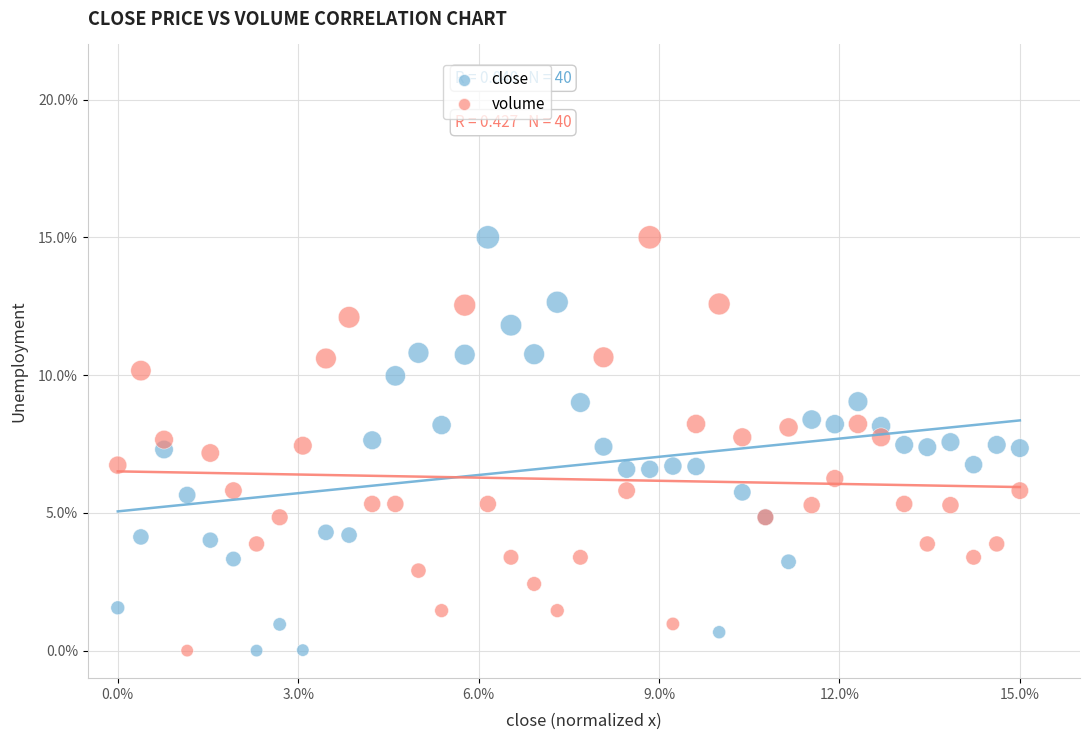

What is the X range (max minus min) for the scatter plot?

15.0